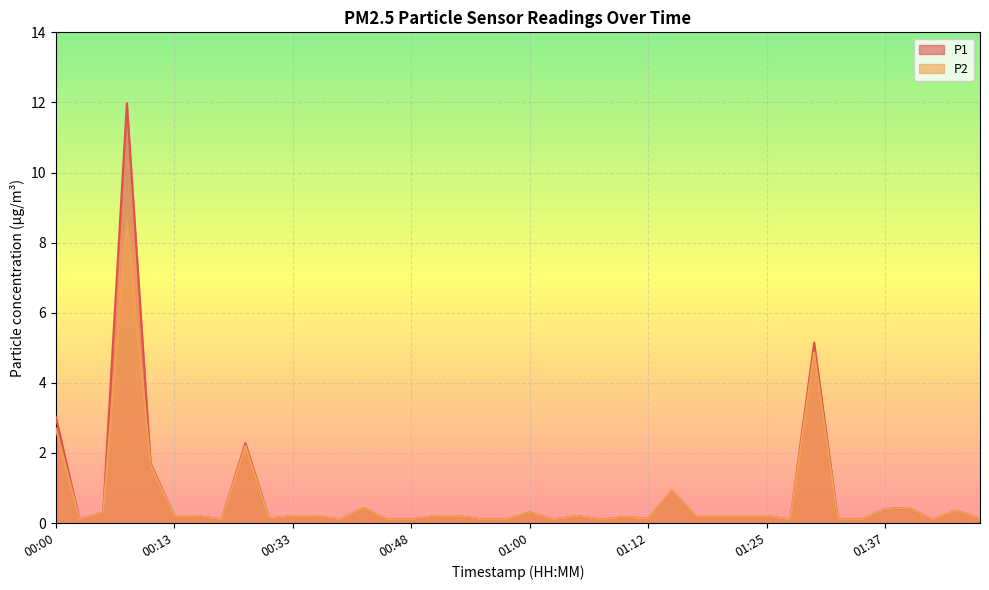

List the series in order of their overall mean, highest first.

P1, P2